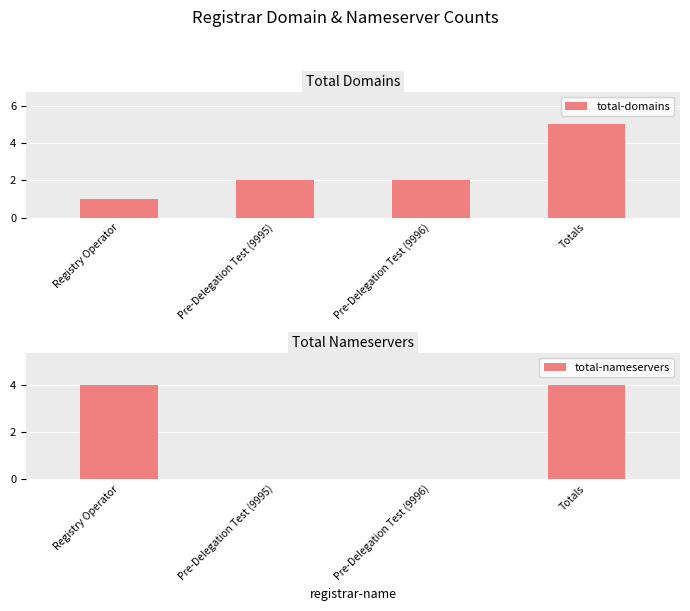

Reading right to left, transcribe all the data shown in this chart.

total-domains: 5	2	2	1
total-nameservers: 4	0	0	4